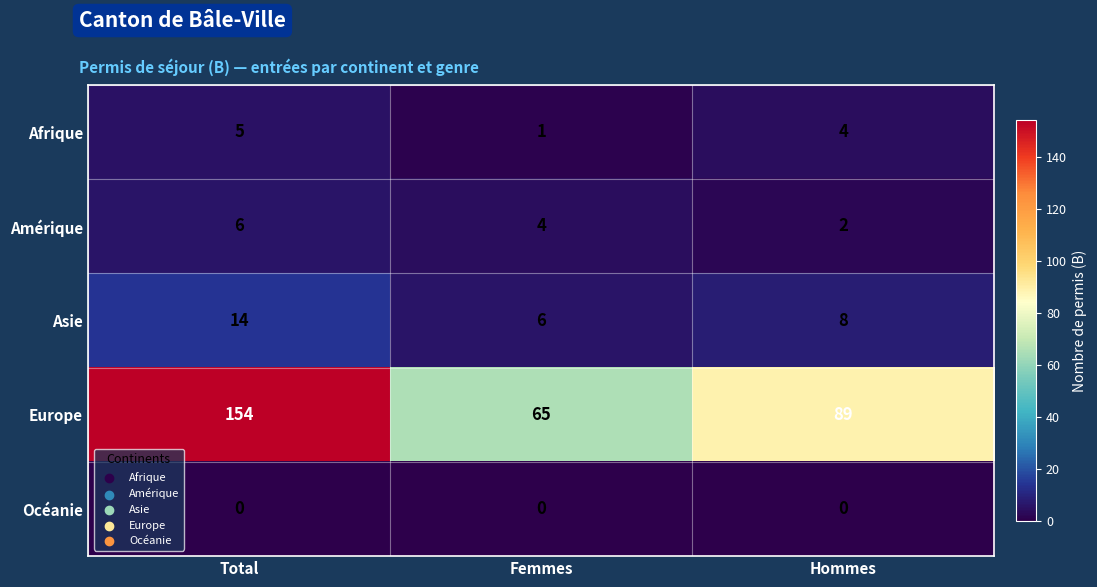

List the series in order of their peak value, highest first.

Europe, Asie, Amérique, Afrique, Océanie